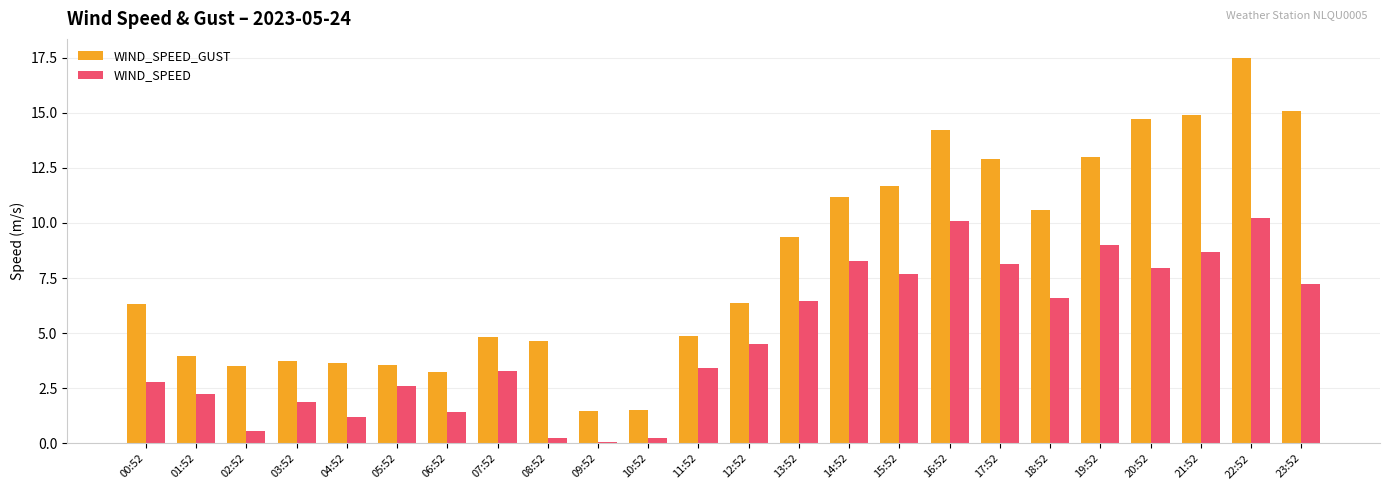

Rank the series by their average value, from highest to lowest.

WIND_SPEED_GUST, WIND_SPEED